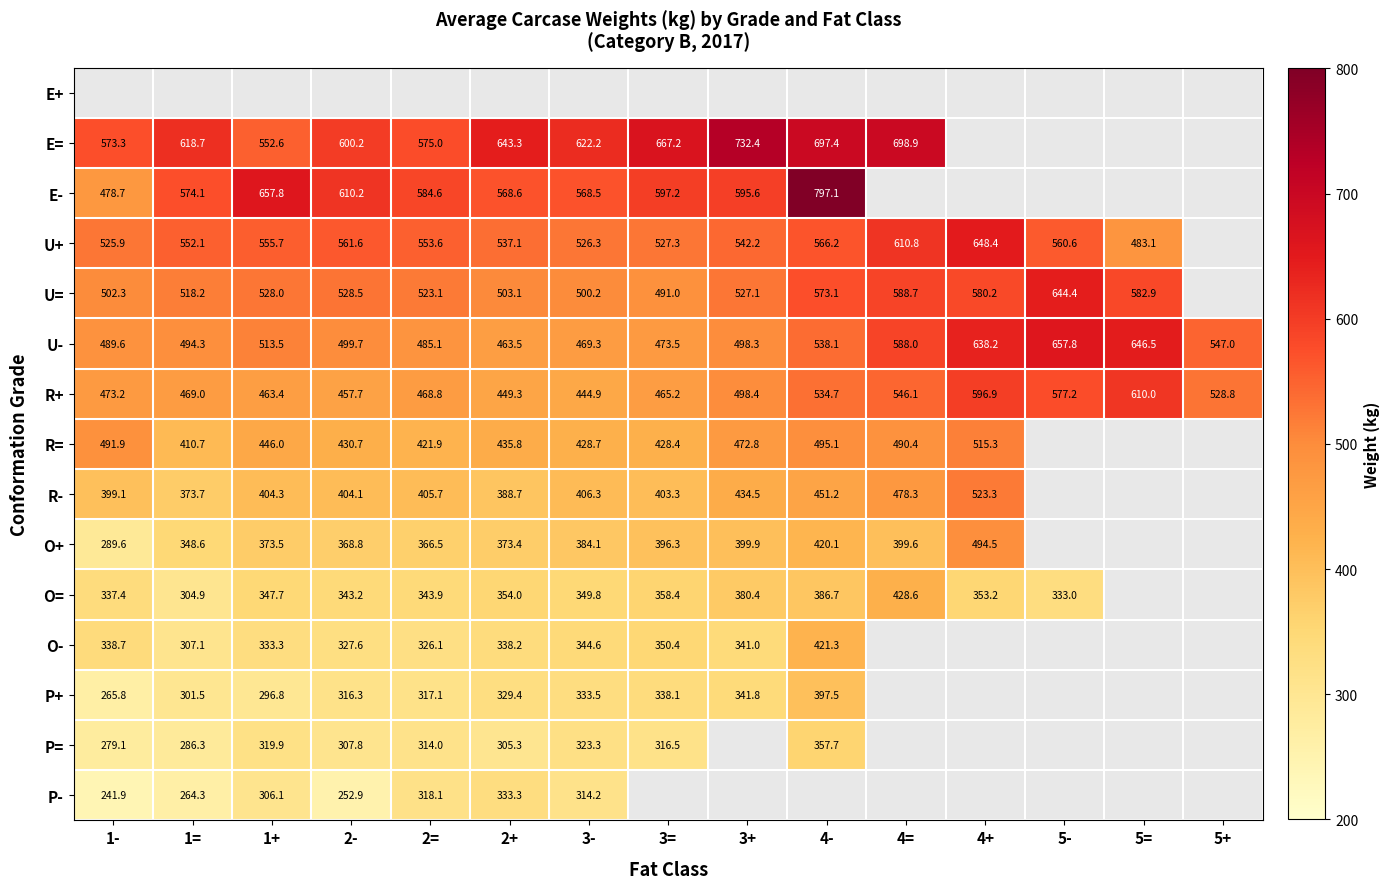

Is the value of R+ at 5- greater than the value of O- at 1+?

Yes